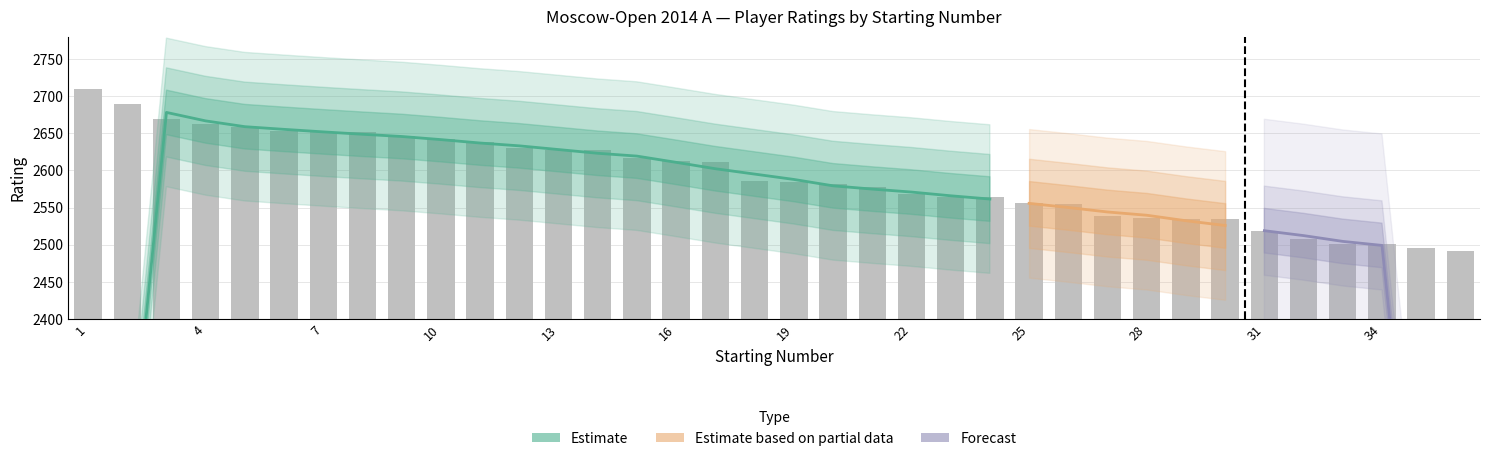

The value at 3 is 2669. True or false?

True